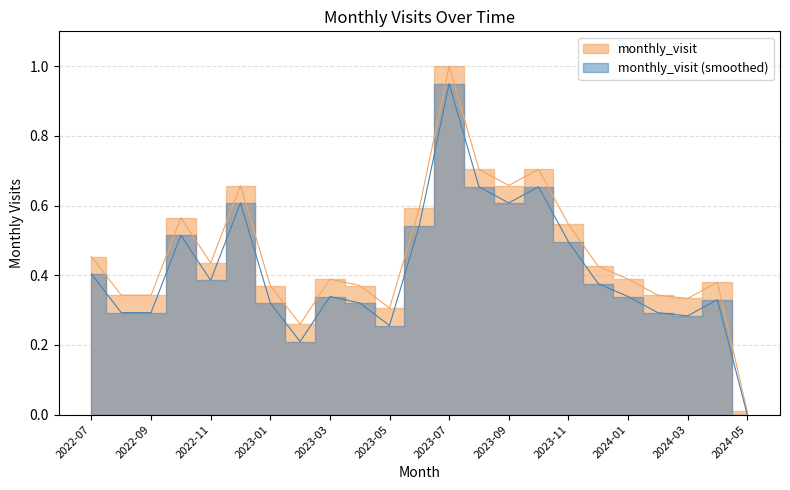

What is the label of the 18th point from the right?

2022-12